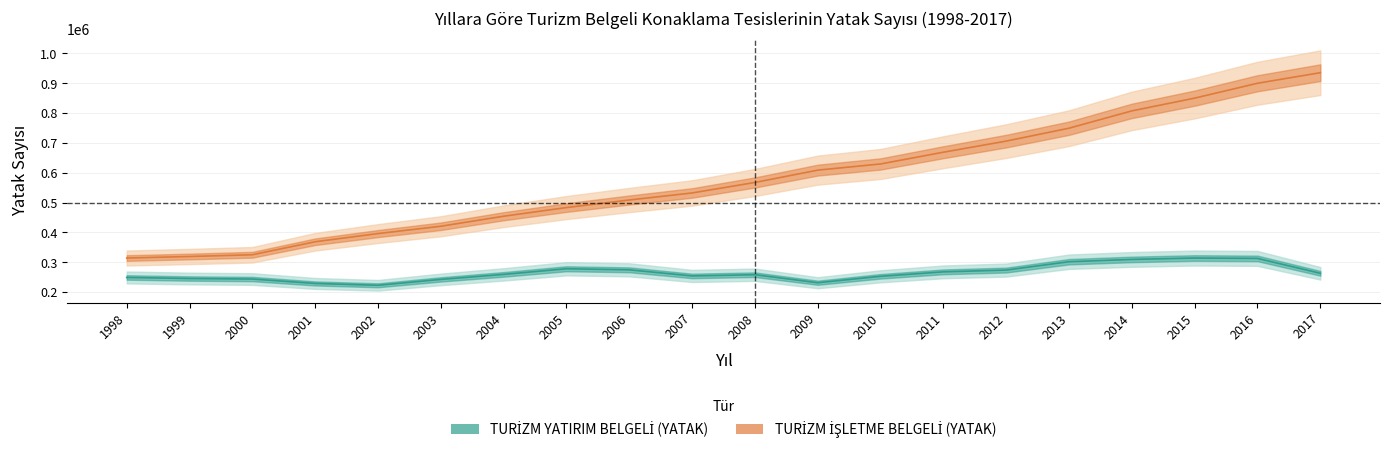

What is the difference between the second highest and second lowest values in the TURİZM İŞLETME BELGELİ (YATAK) series?

580568